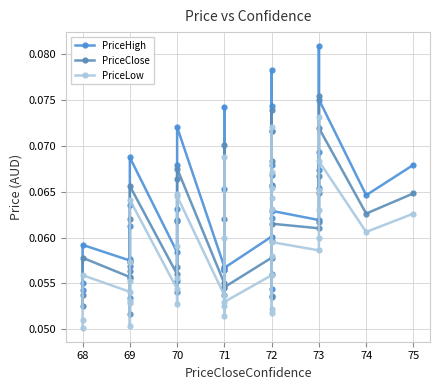

The PriceHigh series shows 0.0 at 72. True or false?

False